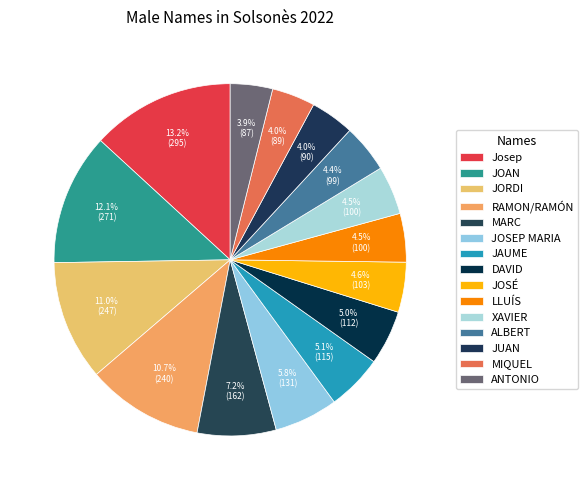

Count the number of slices in the pie.

15